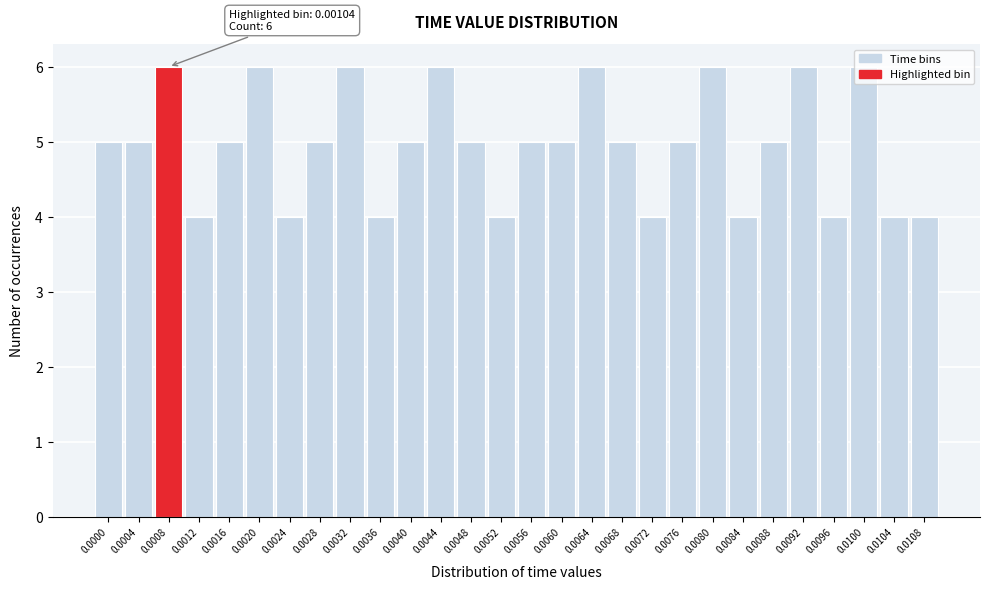

What is the maximum value shown in the chart?

6